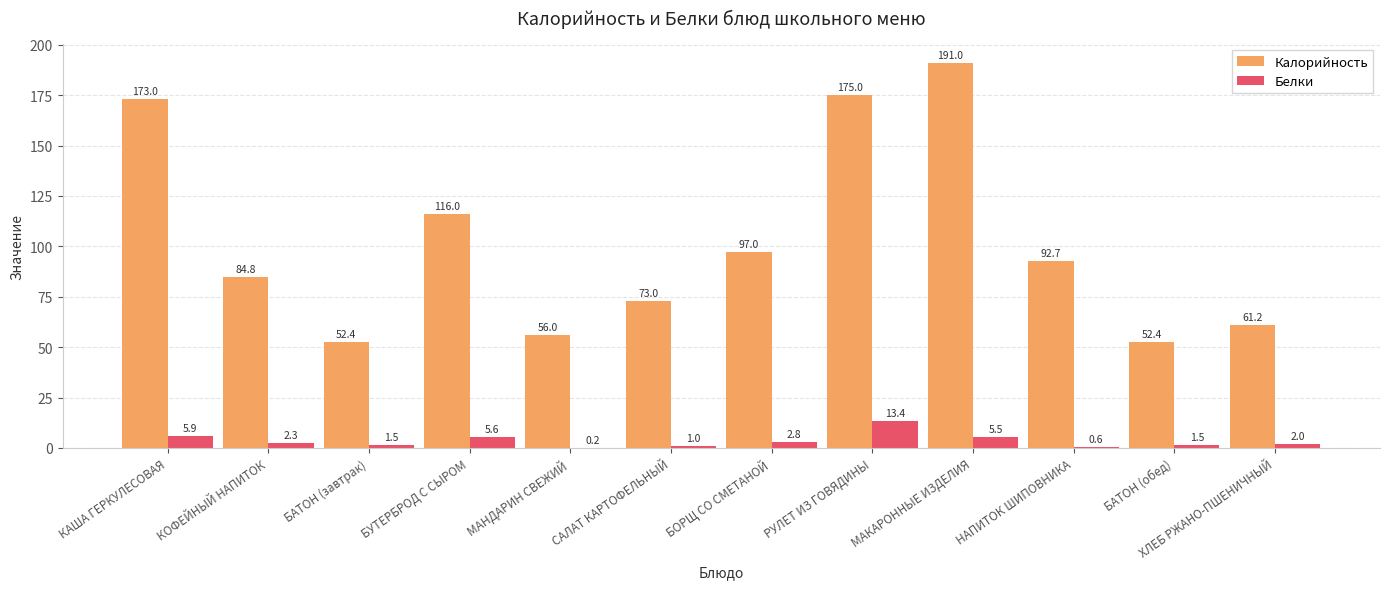

Does the chart contain stacked bars?

No